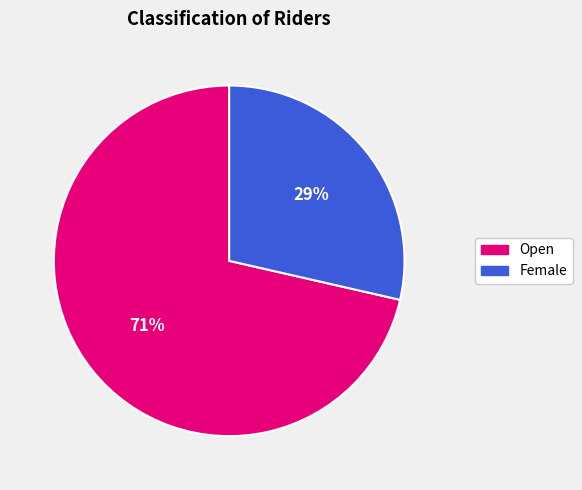

Is the sum of Female and Open greater than half?

Yes